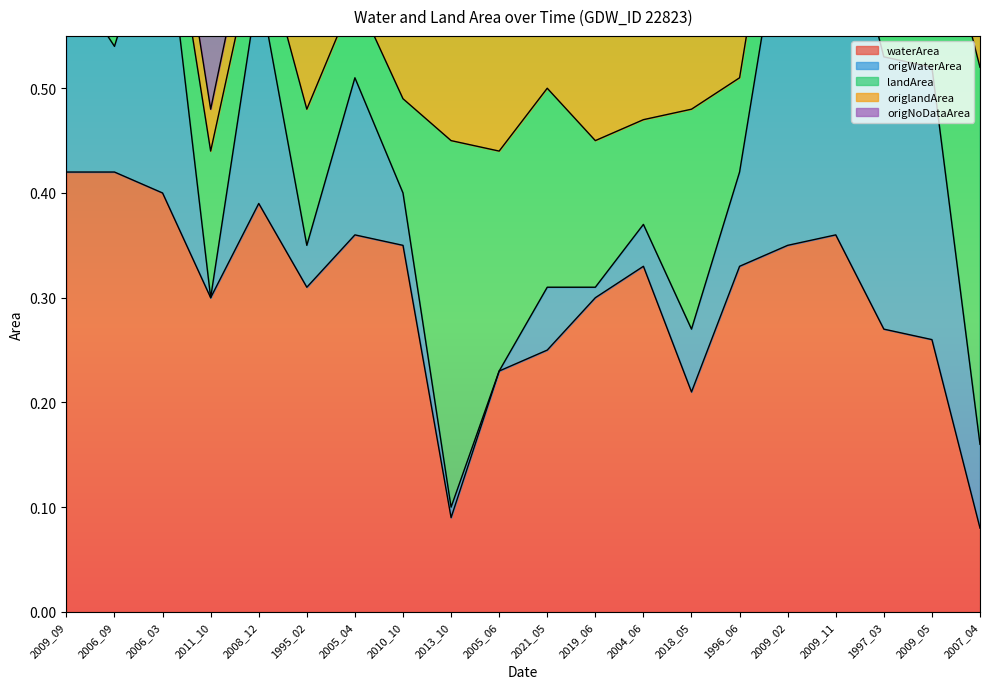

Which category has the lowest value in the origNoDataArea series?

2011_10